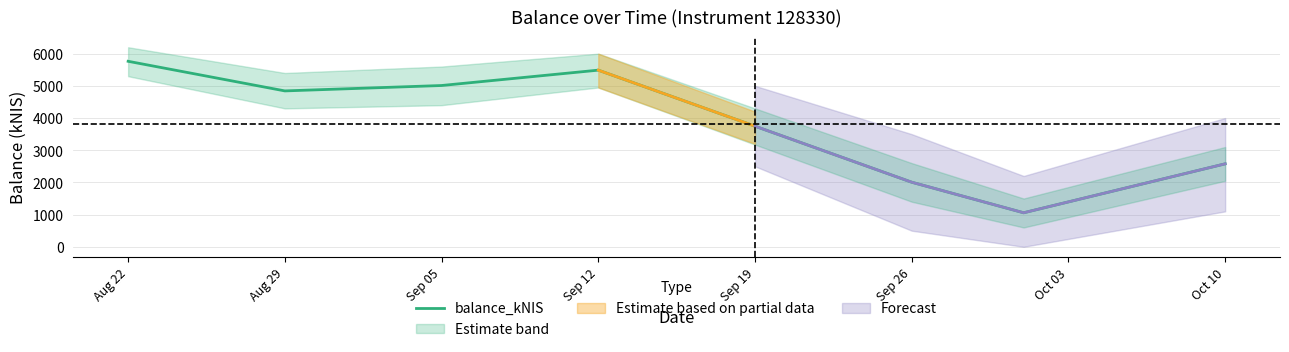

What is the difference between the maximum and minimum values?

4706.7